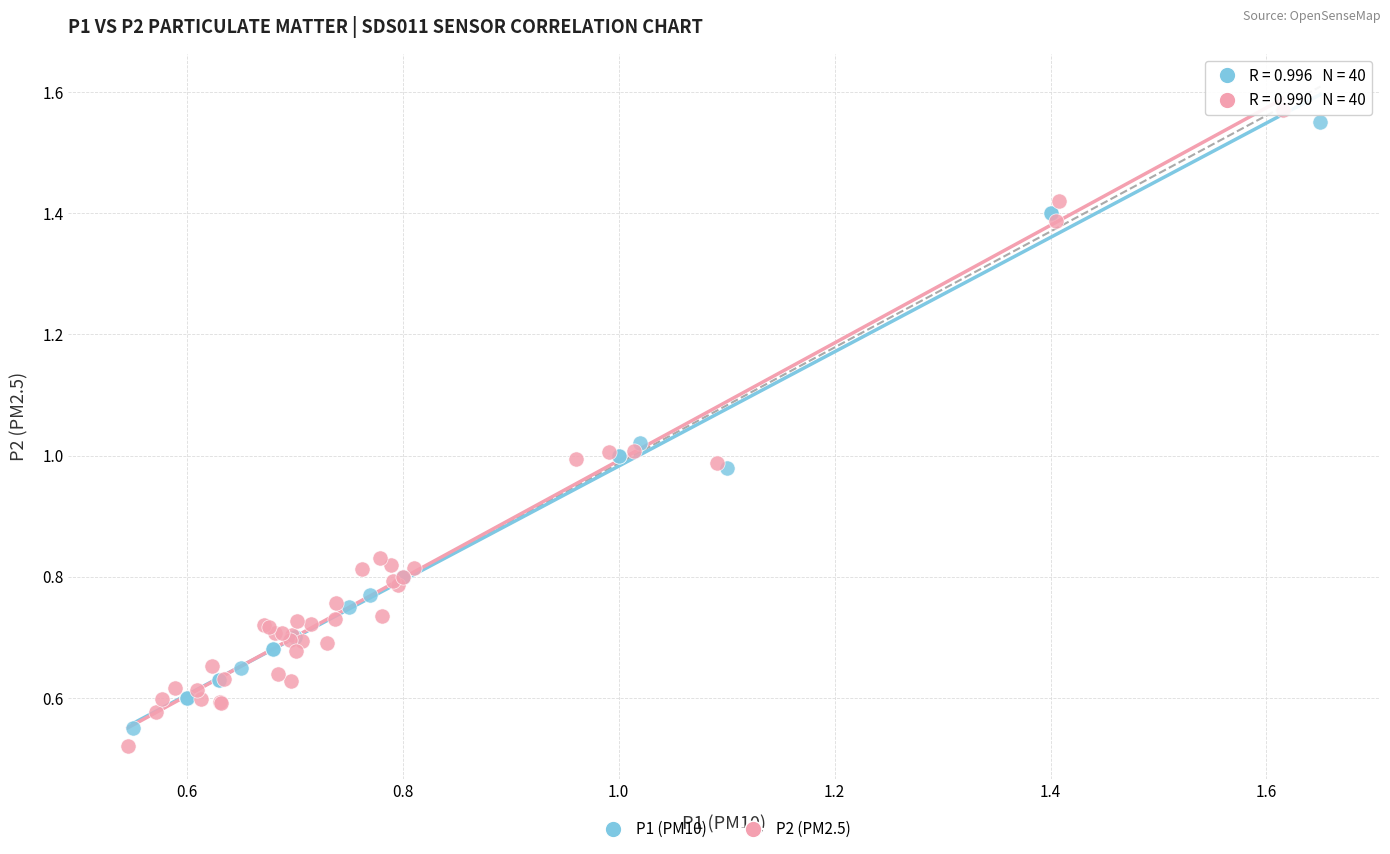

Which series reaches the maximum Y coordinate?

P2 (PM2.5)